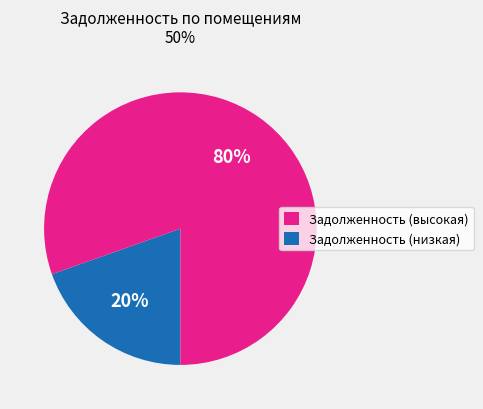

How many segments does this pie chart have?

2